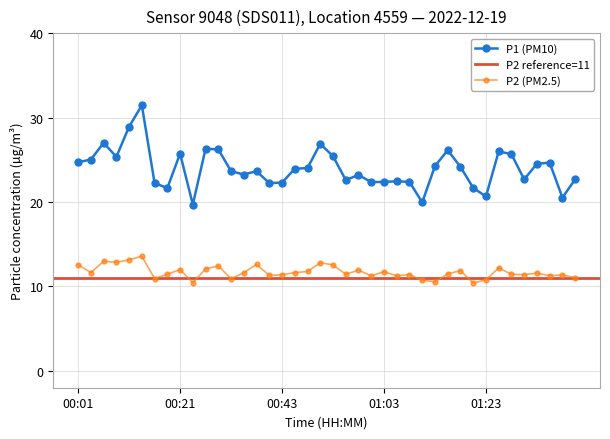

What is the smallest value displayed?

10.4